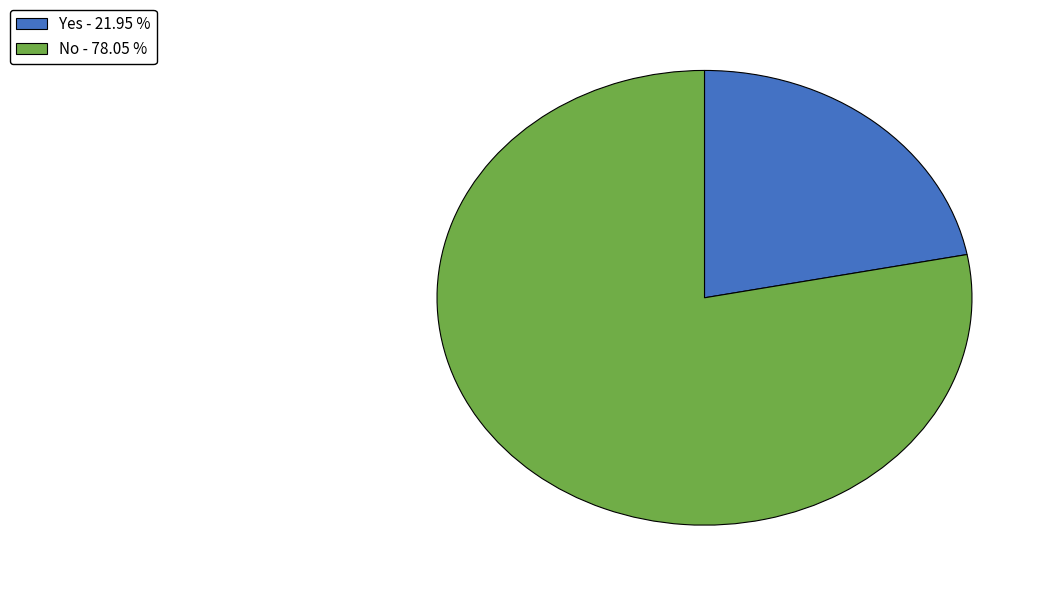

Is it true that Yes is 34% of the pie?

False